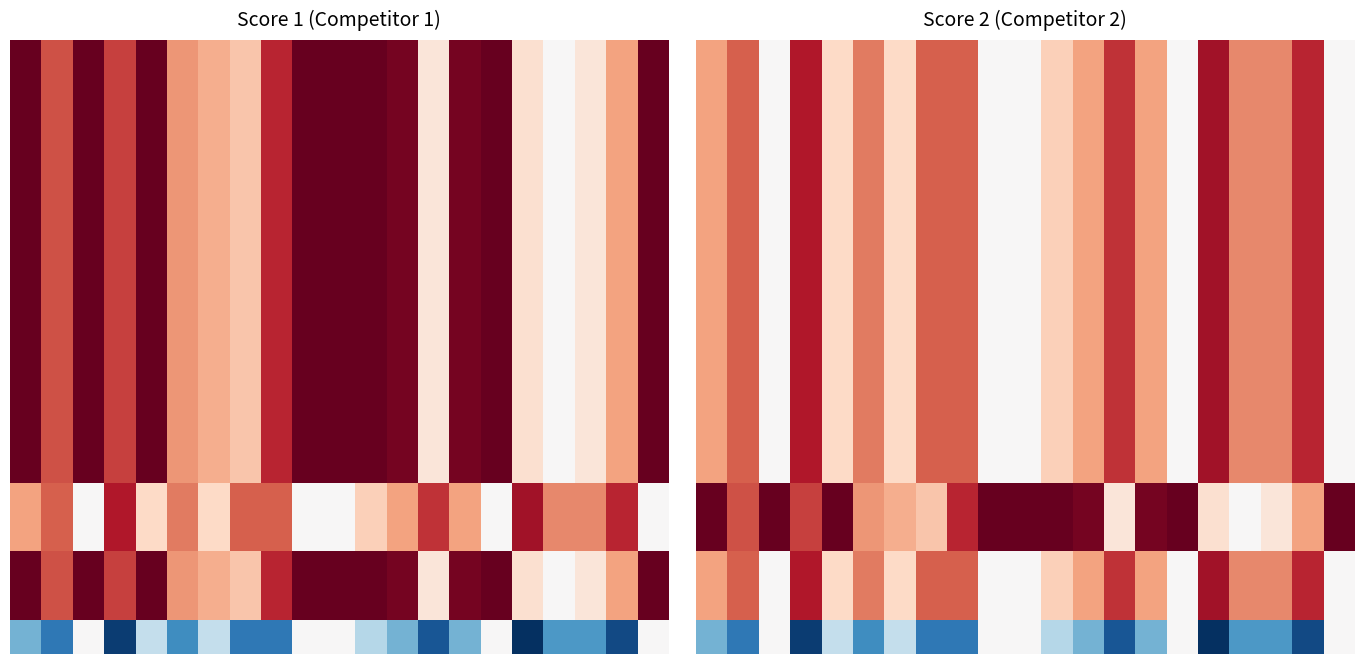

What is the total value across all series at 9?

50.0